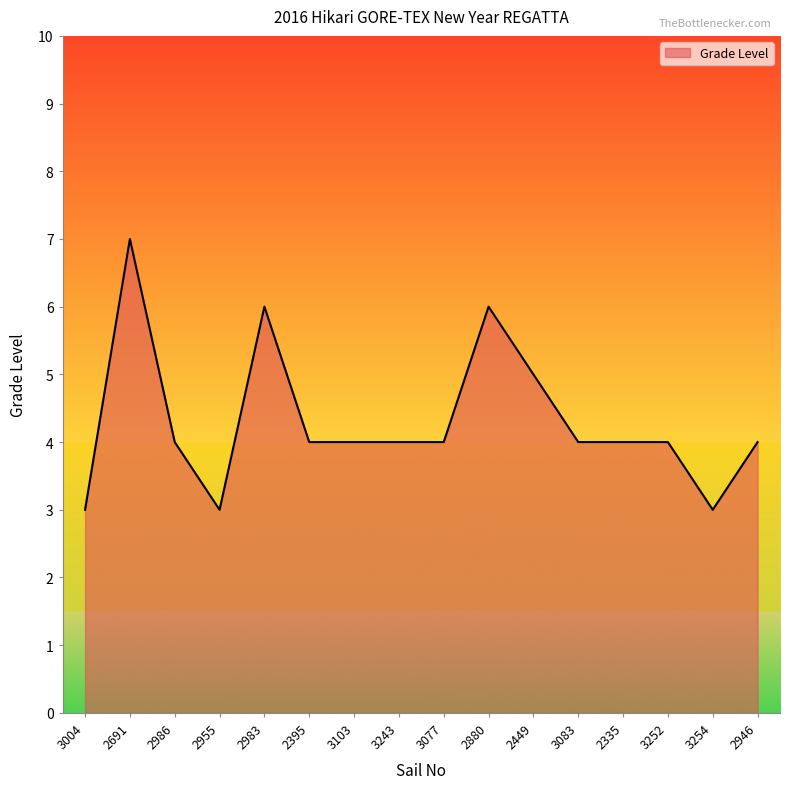

What position from the right is 2946?

1